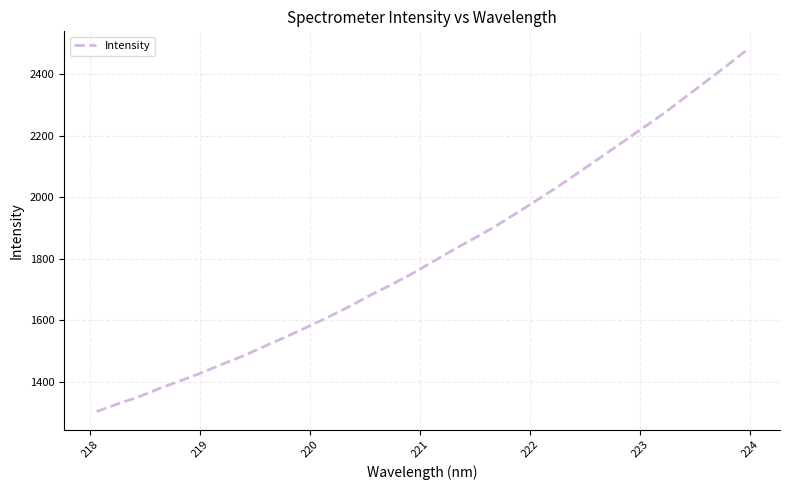

What is the difference between the maximum and minimum values?

1177.3